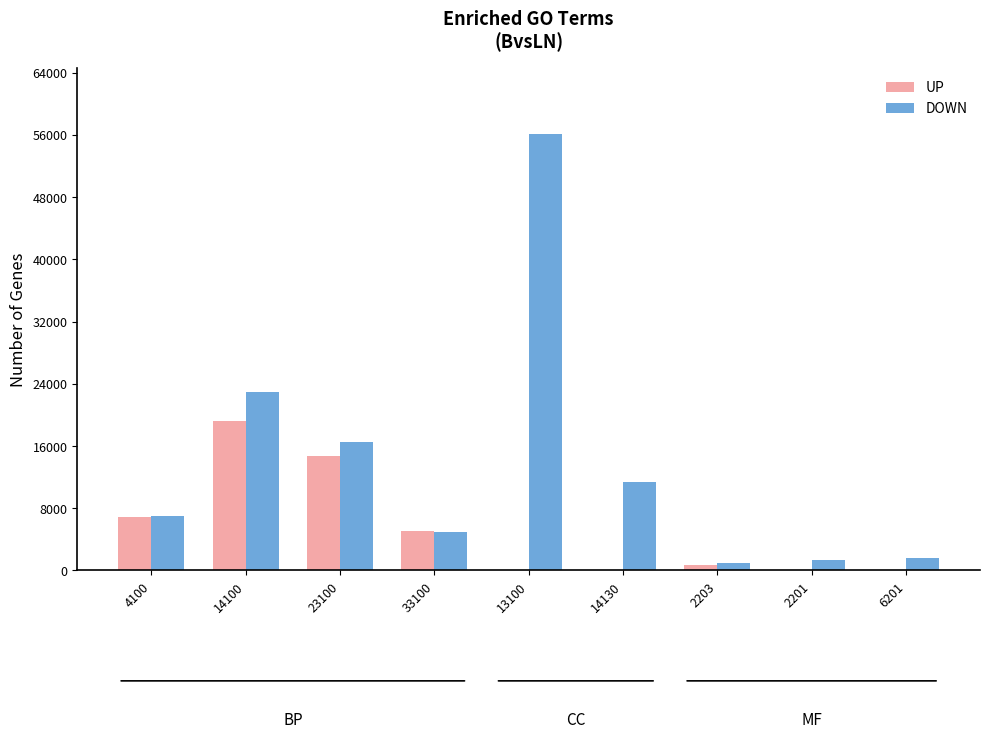

What is the maximum value shown in the chart?

56143